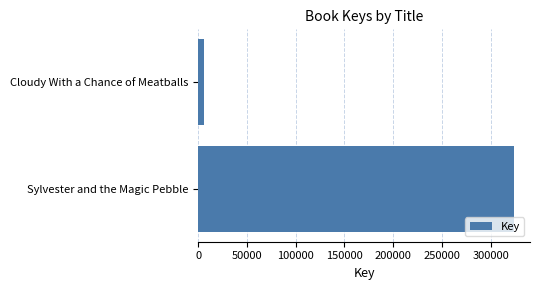

Between Sylvester and the Magic Pebble and Cloudy With a Chance of Meatballs, which is larger?

Sylvester and the Magic Pebble